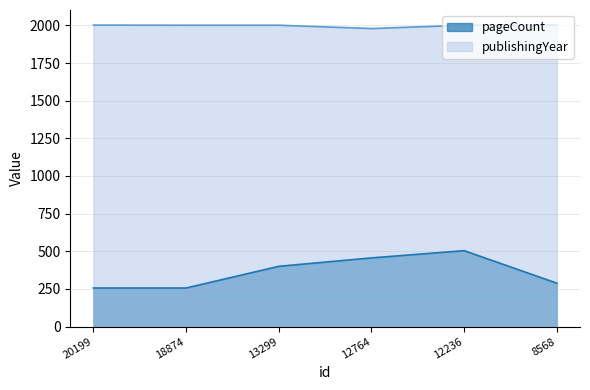

What is the total value across all series at 20199?

2258